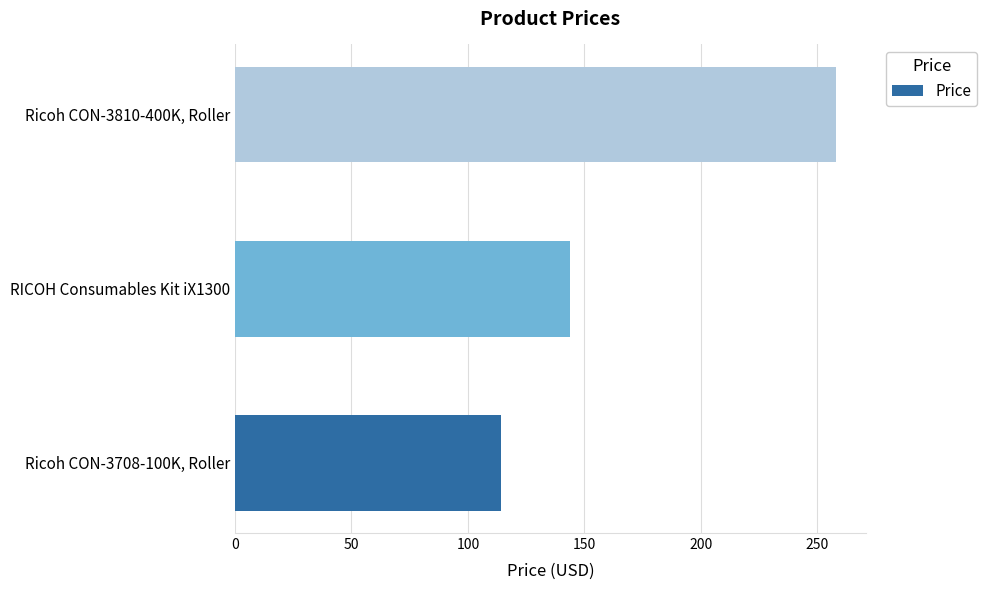

How many values are below 144?

1